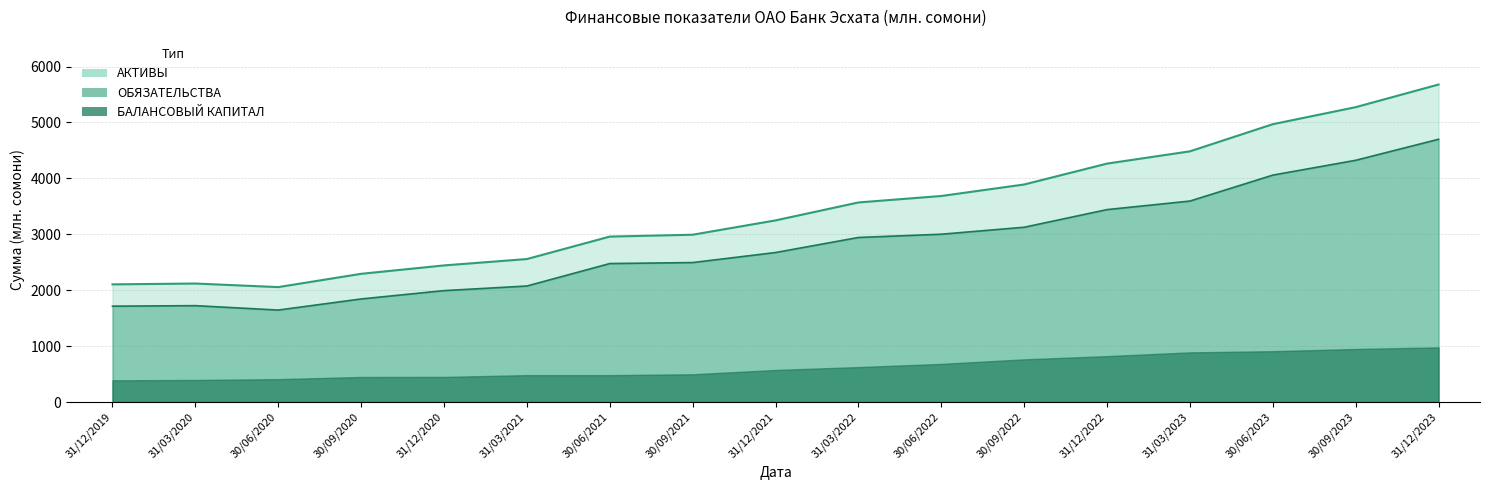

Is it true that ОБЯЗАТЕЛЬСТВА equals 3594.6 at 31/03/2023?

True